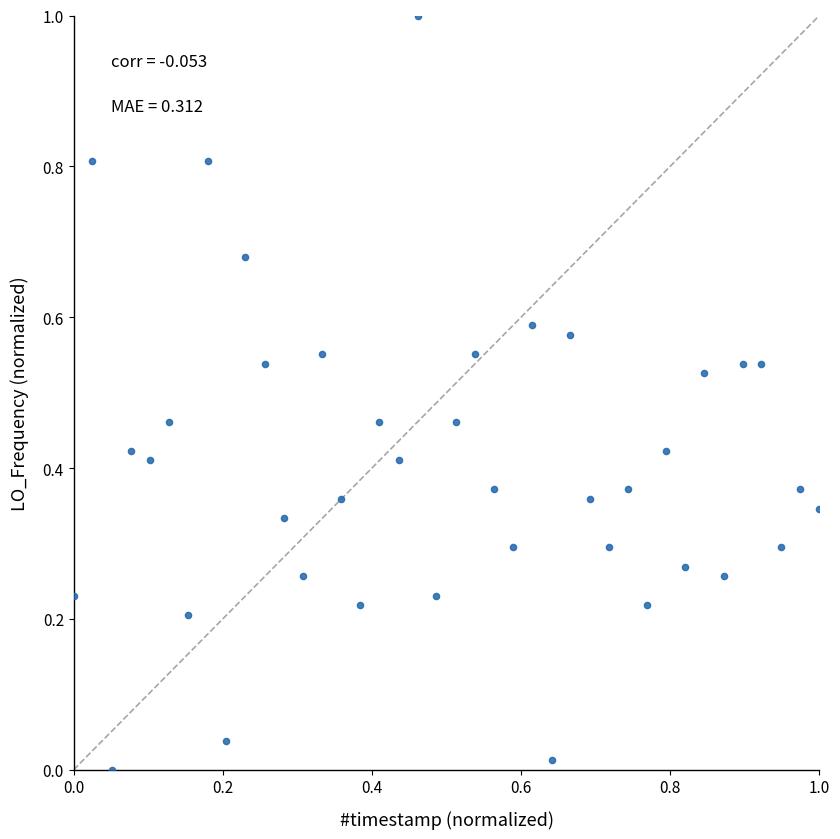

What is the range of X values (max minus min)?

1.0